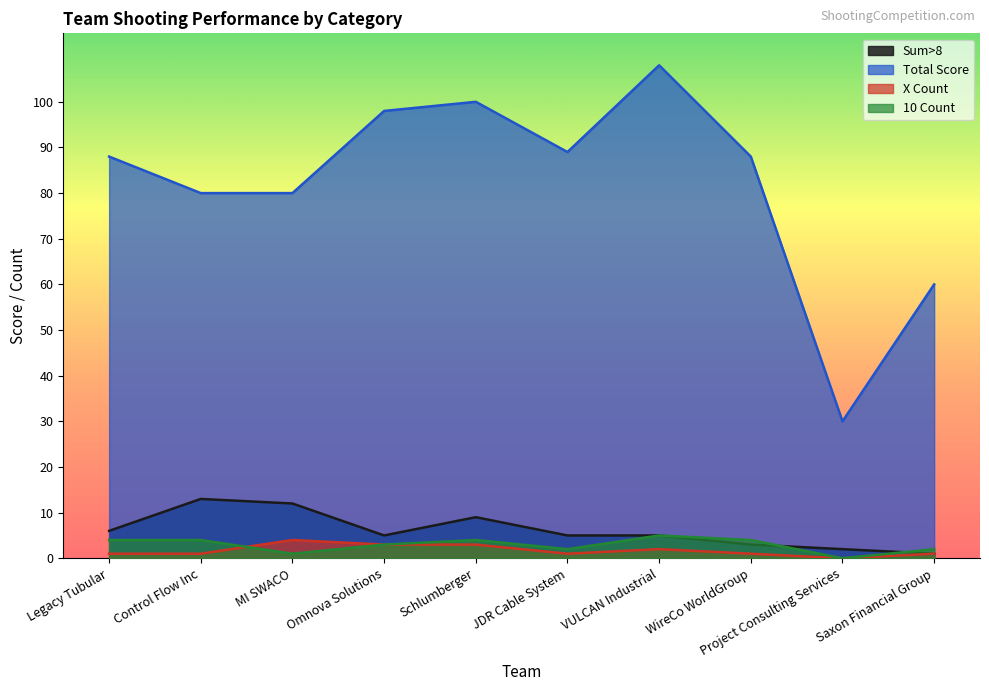

True or false: 10 Count has more than 1 interior local peaks.

True